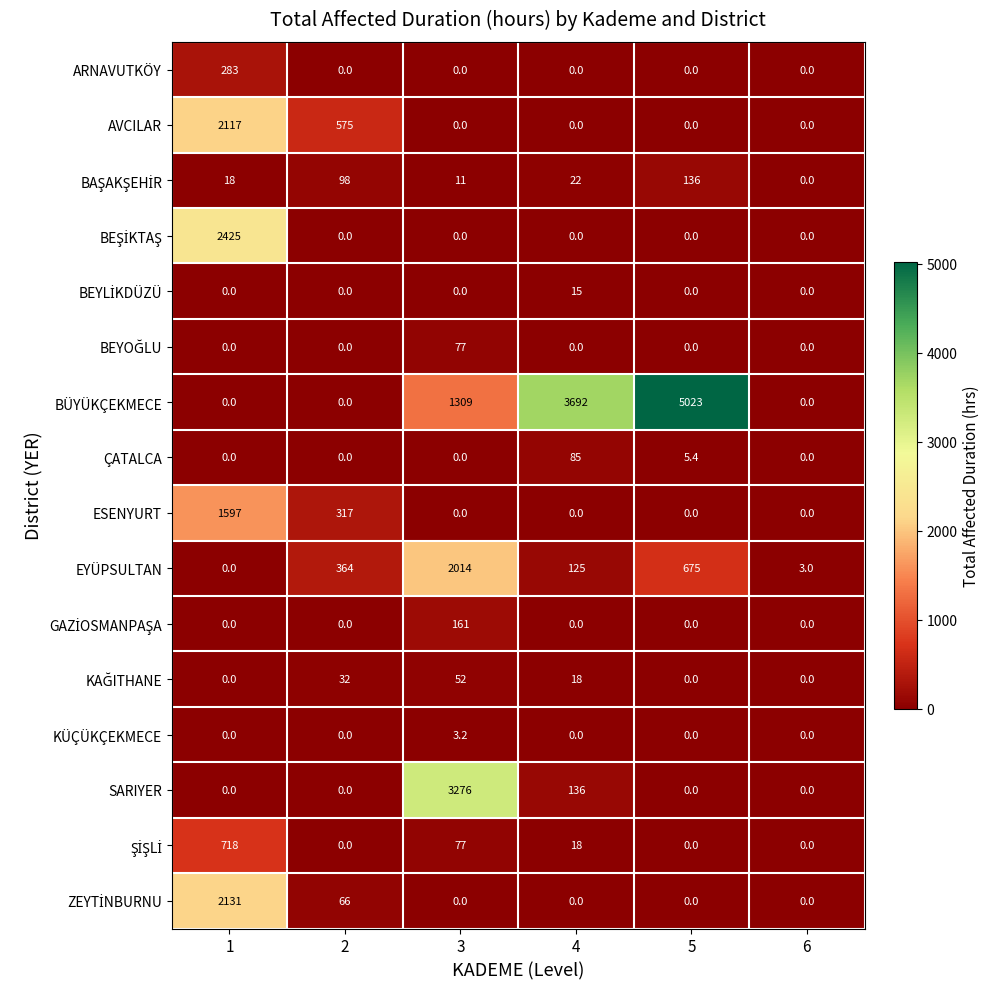

What is the greatest value displayed?

5023.0